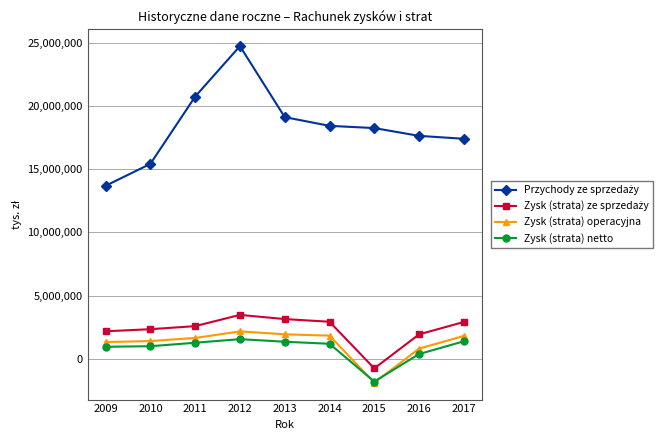

What is the lowest value of the Zysk (strata) operacyjna series?

-1901216